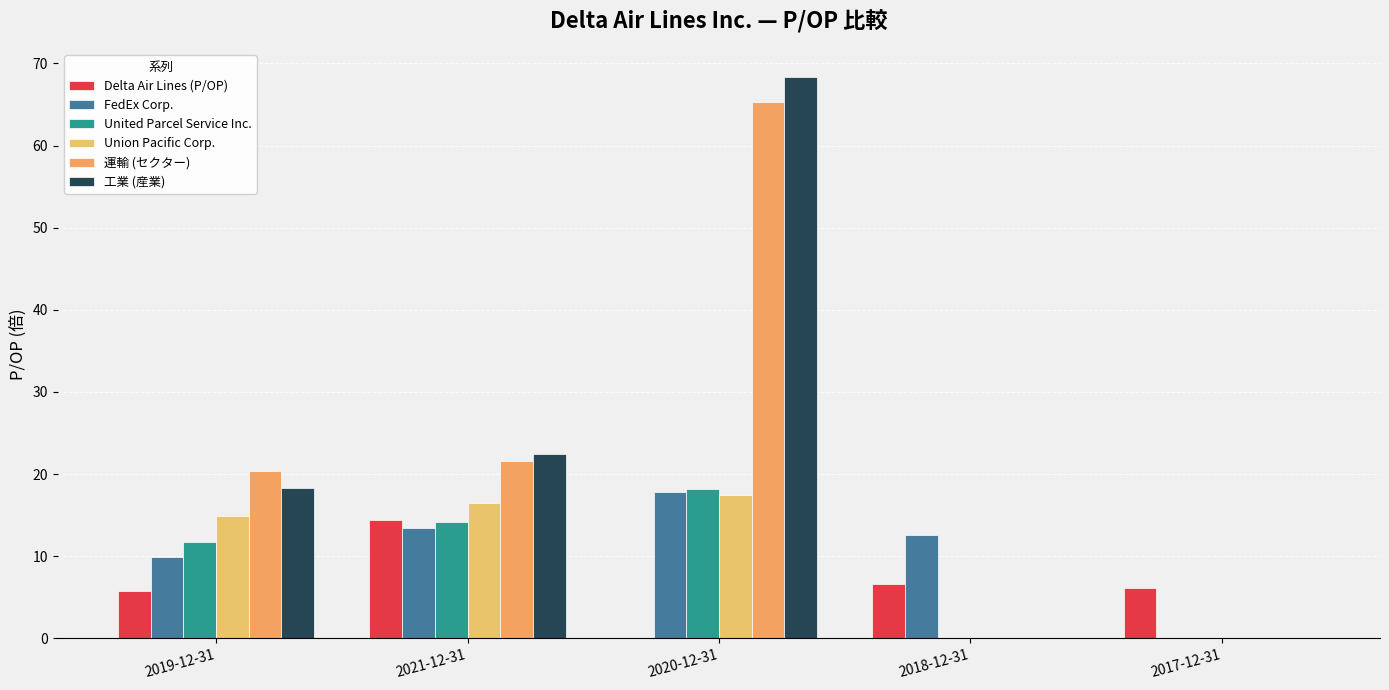

Reading left to right, list all the values displayed in this chart.

Delta Air Lines (P/OP): 2019-12-31=5.7	2021-12-31=14.4	2020-12-31=0.0	2018-12-31=6.6	2017-12-31=6.2
FedEx Corp.: 2019-12-31=9.9	2021-12-31=13.5	2020-12-31=17.8	2018-12-31=12.6	2017-12-31=0.0
United Parcel Service Inc.: 2019-12-31=11.7	2021-12-31=14.2	2020-12-31=18.2	2018-12-31=0.0	2017-12-31=0.0
Union Pacific Corp.: 2019-12-31=14.8	2021-12-31=16.5	2020-12-31=17.5	2018-12-31=0.0	2017-12-31=0.0
運輸 (セクター): 2019-12-31=20.4	2021-12-31=21.5	2020-12-31=65.2	2018-12-31=0.0	2017-12-31=0.0
工業 (産業): 2019-12-31=18.3	2021-12-31=22.4	2020-12-31=68.3	2018-12-31=0.0	2017-12-31=0.0